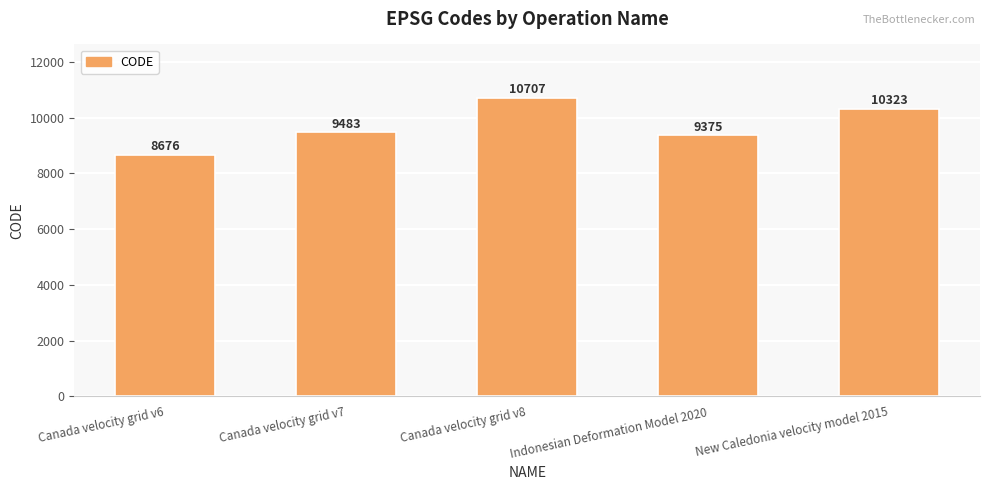

The chart shows a value of 8676 at Canada velocity grid v6. True or false?

True